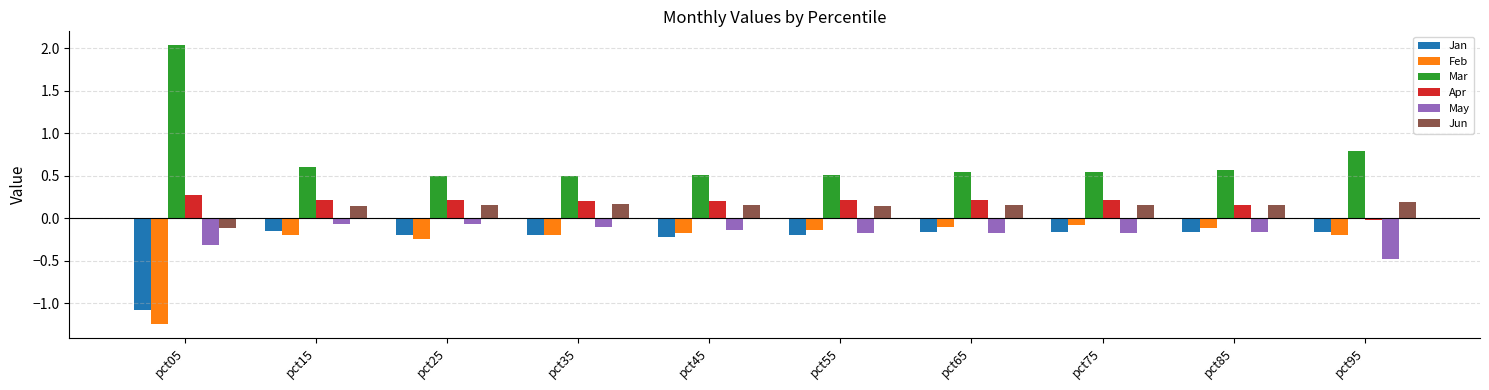

The value of Feb at pct75 is -0.1. True or false?

True